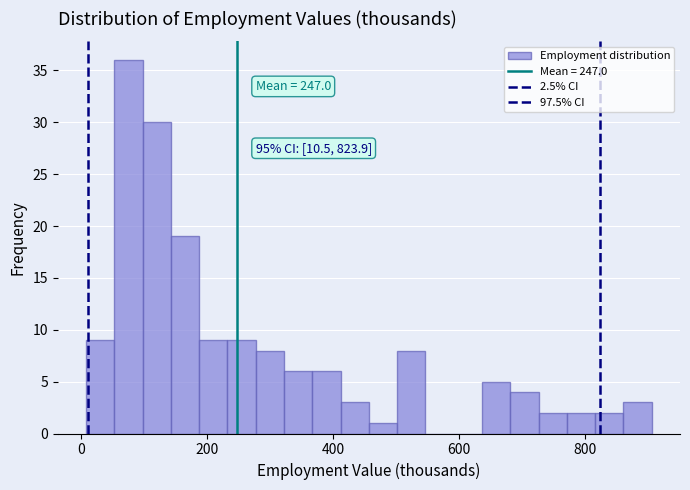

Read against the x-axis, roughly where is the centre of the tallest bar?

80